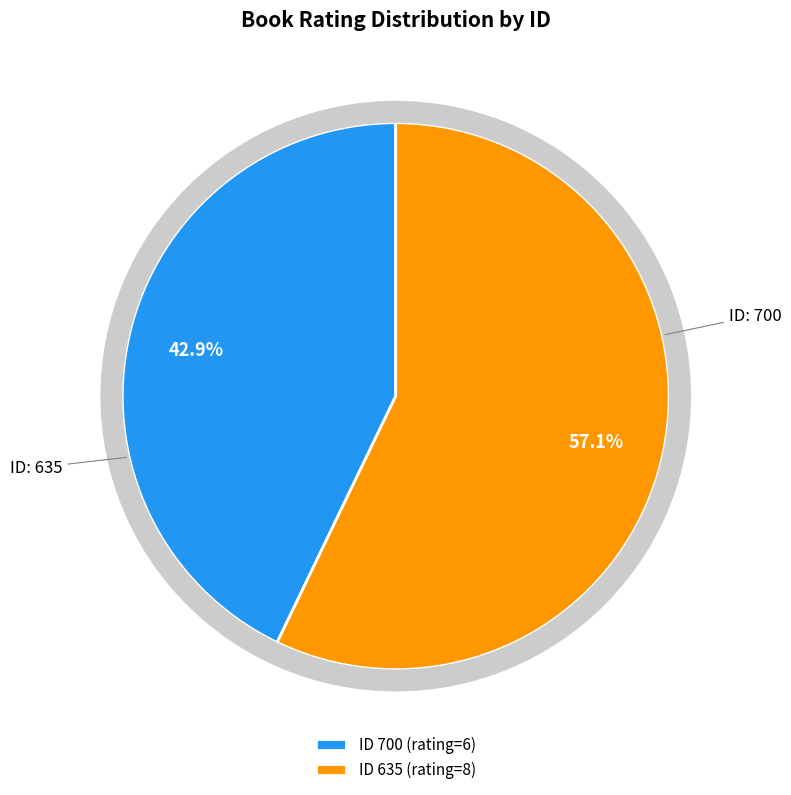

How many slices are in this pie chart?

2